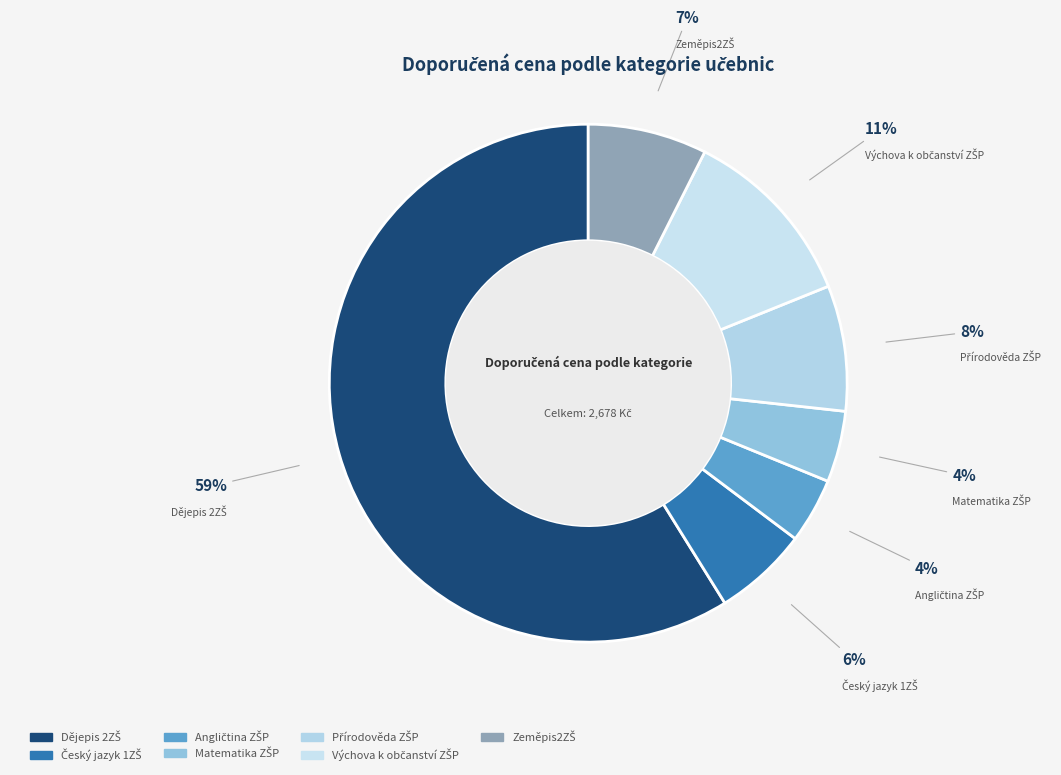

To the nearest percent, what is the average slice percentage?

14%